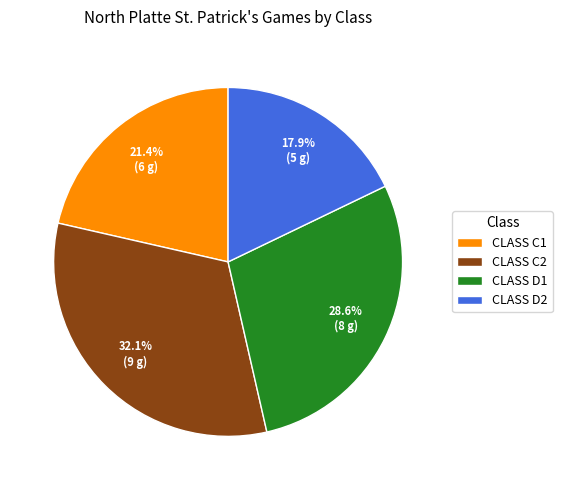

Which slice is the smallest?

CLASS D2